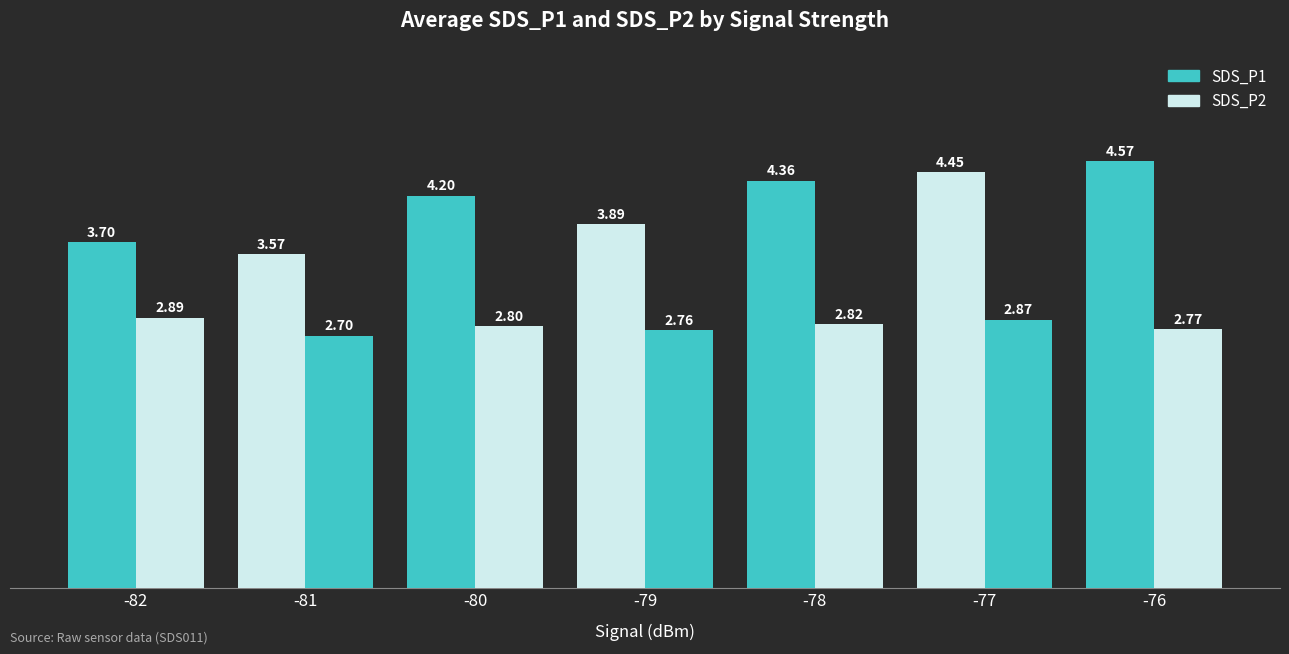

Is it true that SDS_P2 equals 1.6 at -80?

False